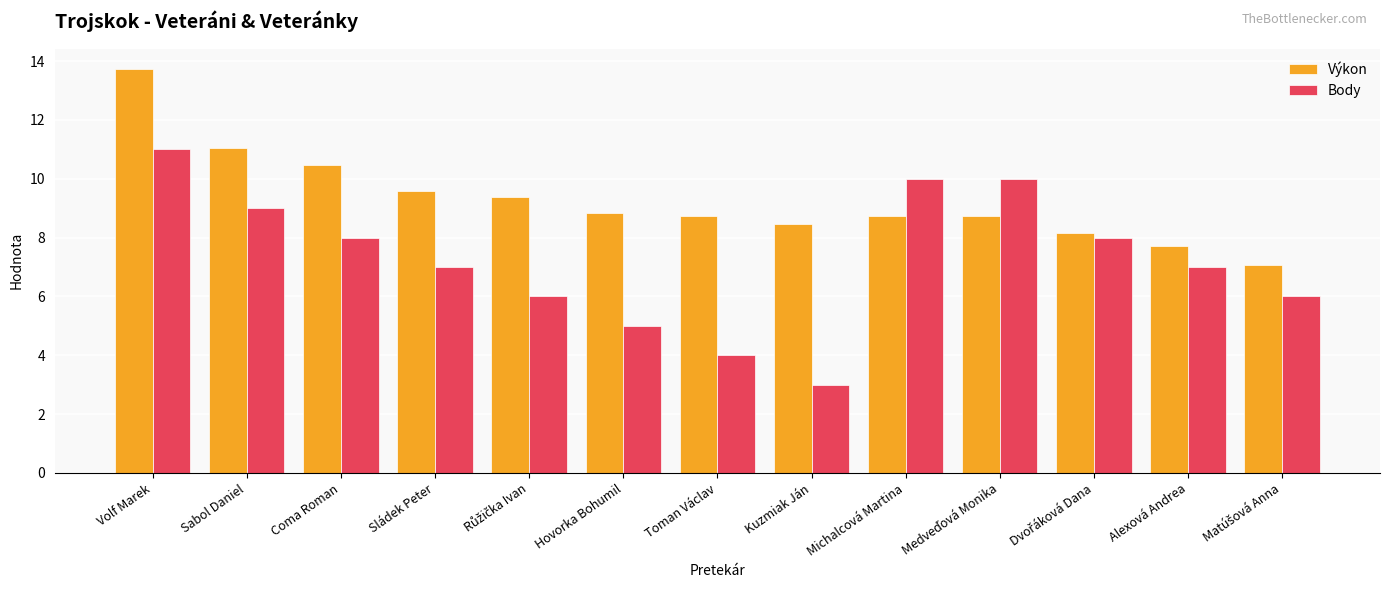

The value of Body at Sládek Peter is 9.8. True or false?

False